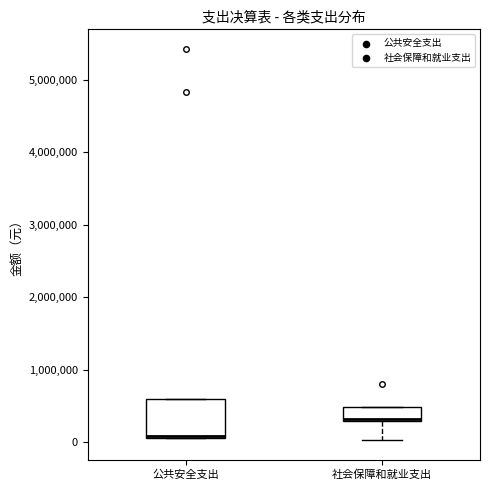

Where is the lower edge of the box for 社会保障和就业支出 on the y-axis? The values are not printed on the chart, so give them approximately, as read against the axis.

300000